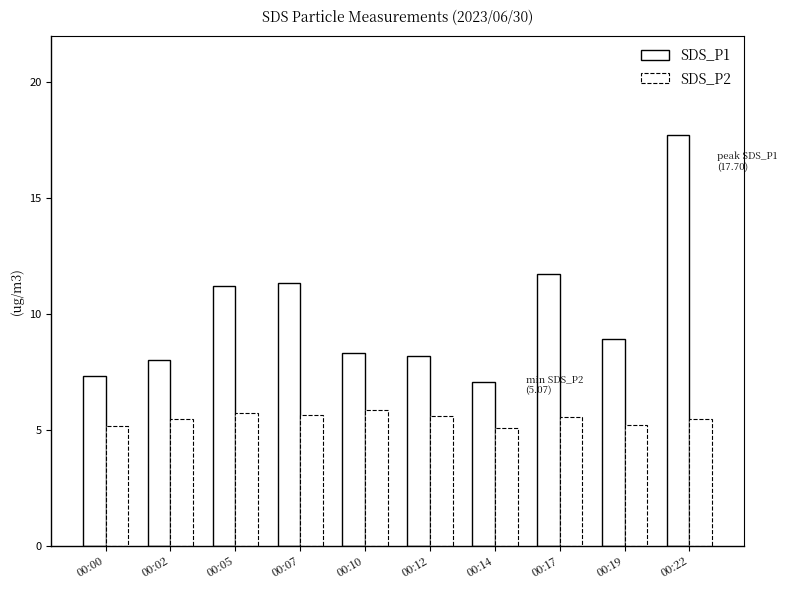

How many data points does each series have?

10